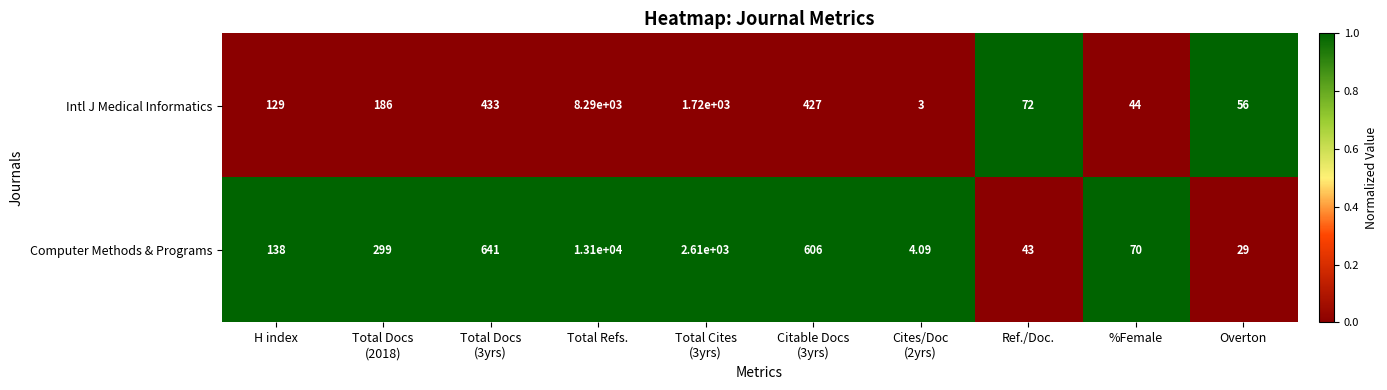

Rank the series at H index from highest to lowest value.

Computer Methods & Programs, Intl J Medical Informatics